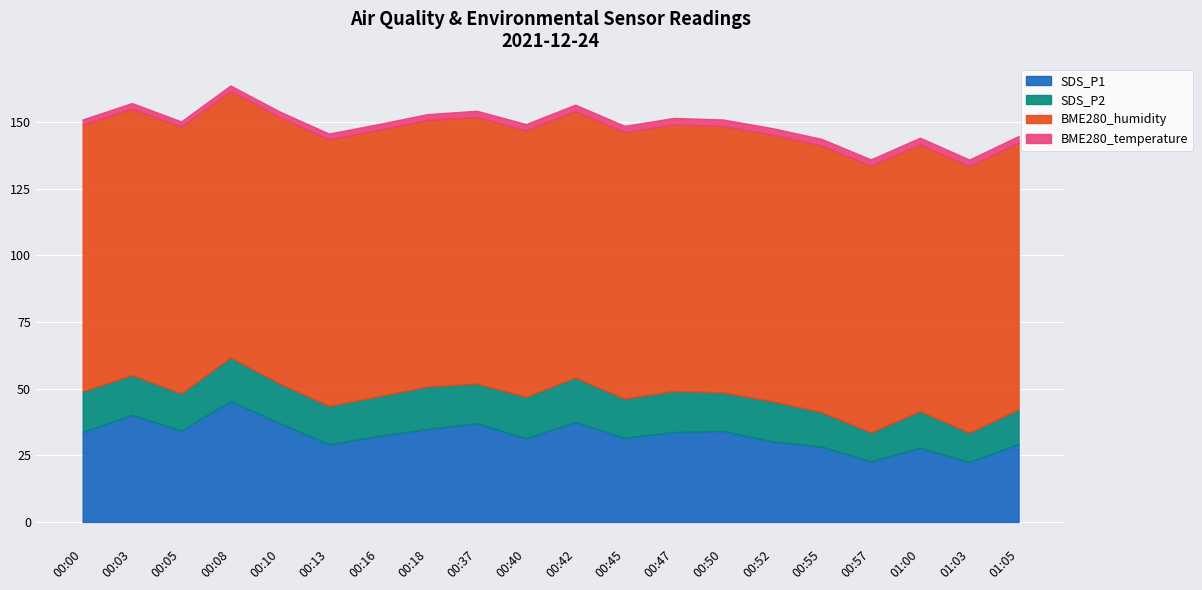

What is the minimum value shown in the chart?

2.0